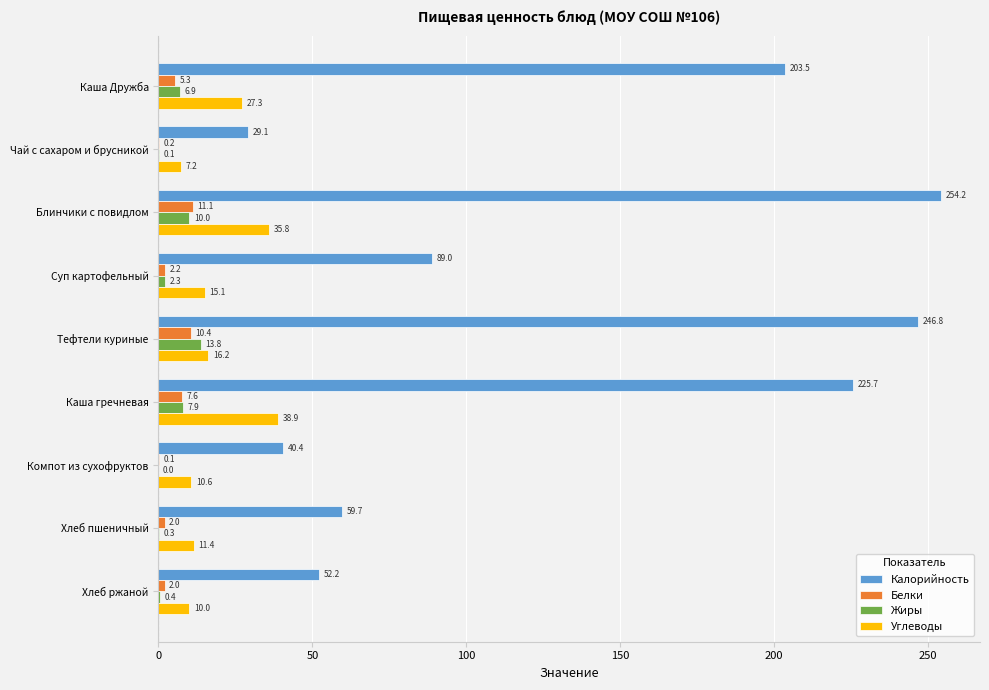

The value of Калорийность at Суп картофельный is 89.0. True or false?

True